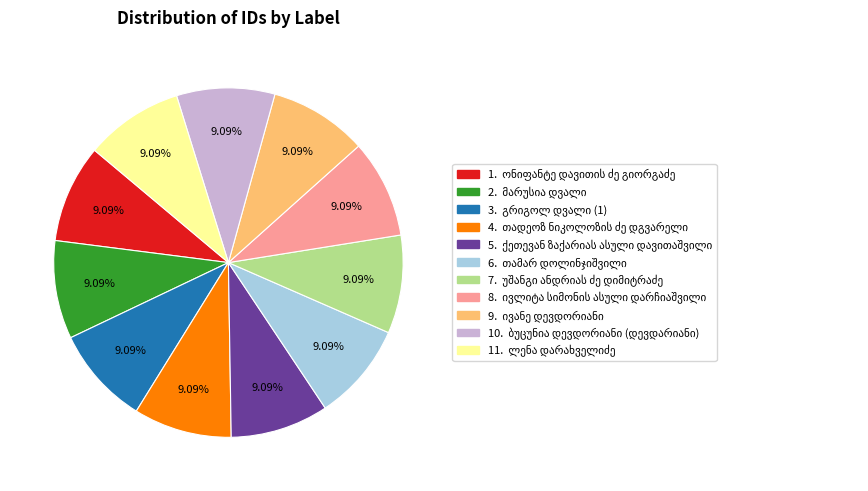

Is there a majority slice in this chart?

No